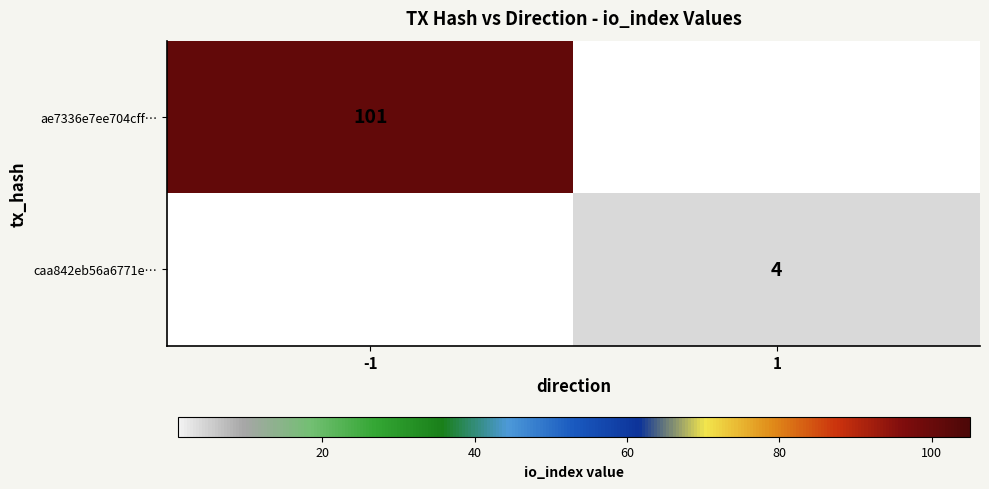

The value of ae7336e7ee704cff… at -1 is 157. True or false?

False